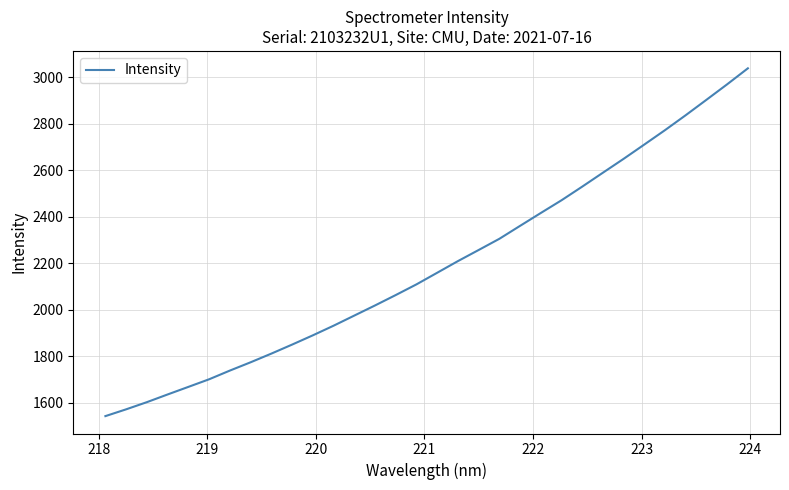

What is the difference between the maximum and minimum values?

1497.3